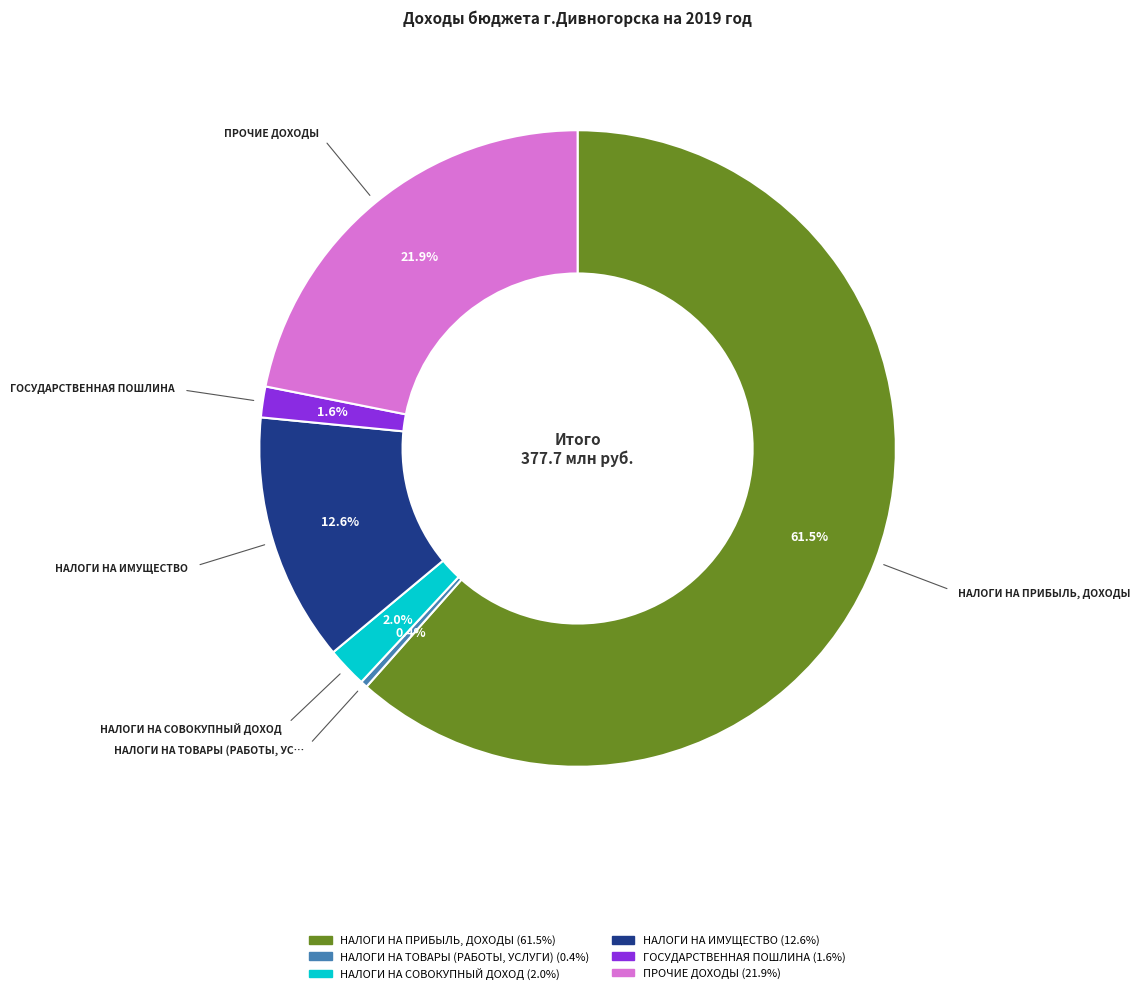

What is the ratio of the value at НАЛОГИ НА СОВОКУПНЫЙ ДОХОД to the value at НАЛОГИ НА ТОВАРЫ (РАБОТЫ, УСЛУГИ)?

5.8